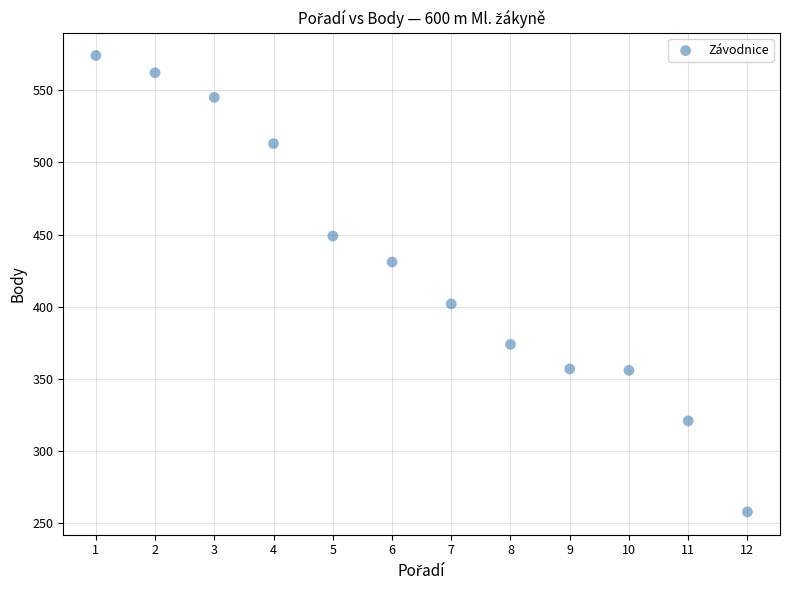

What is the range of X values (max minus min)?

11